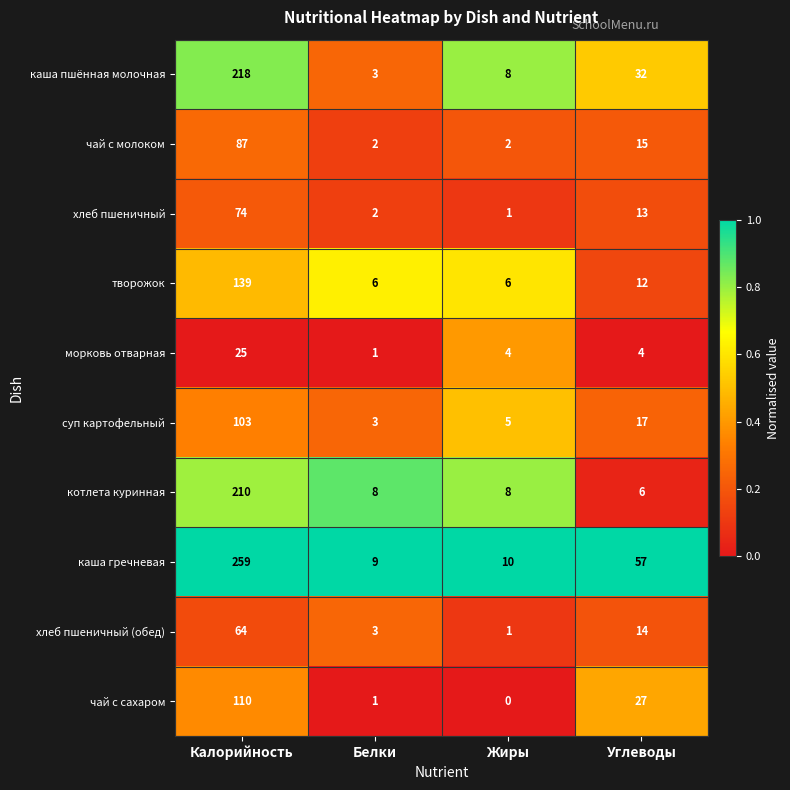

At which category does the chart reach its minimum across all series?

Жиры